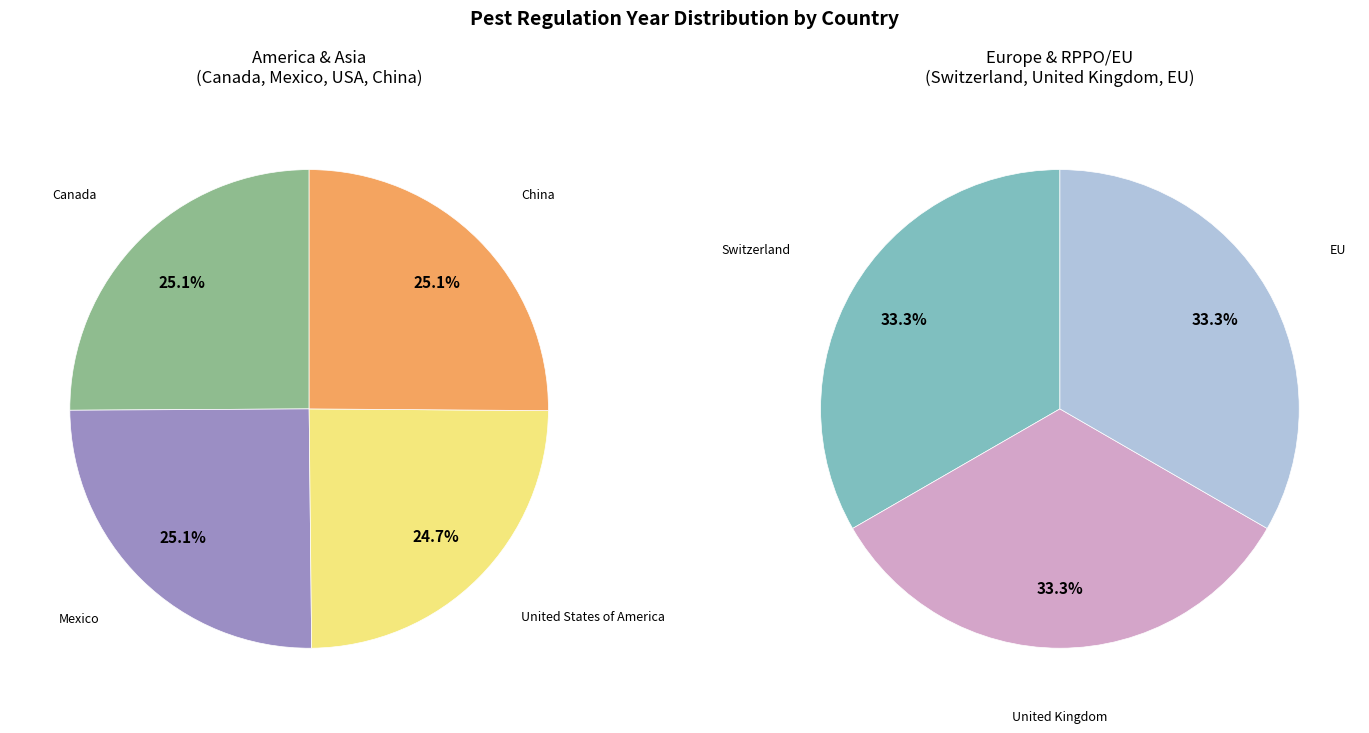

What is the change in value from United States of America to United Kingdom?

+31